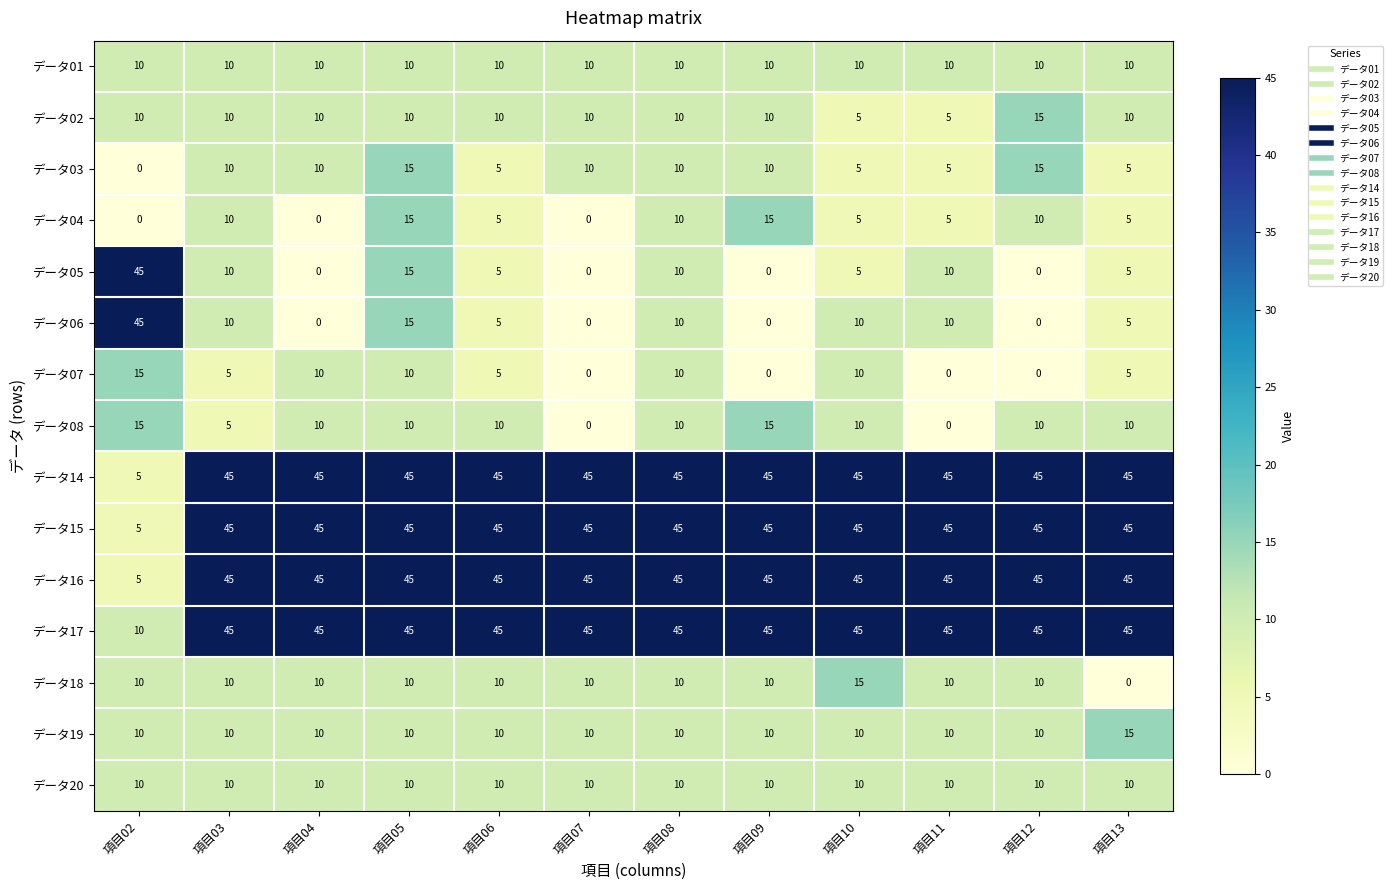

What is the minimum value for データ15?

5